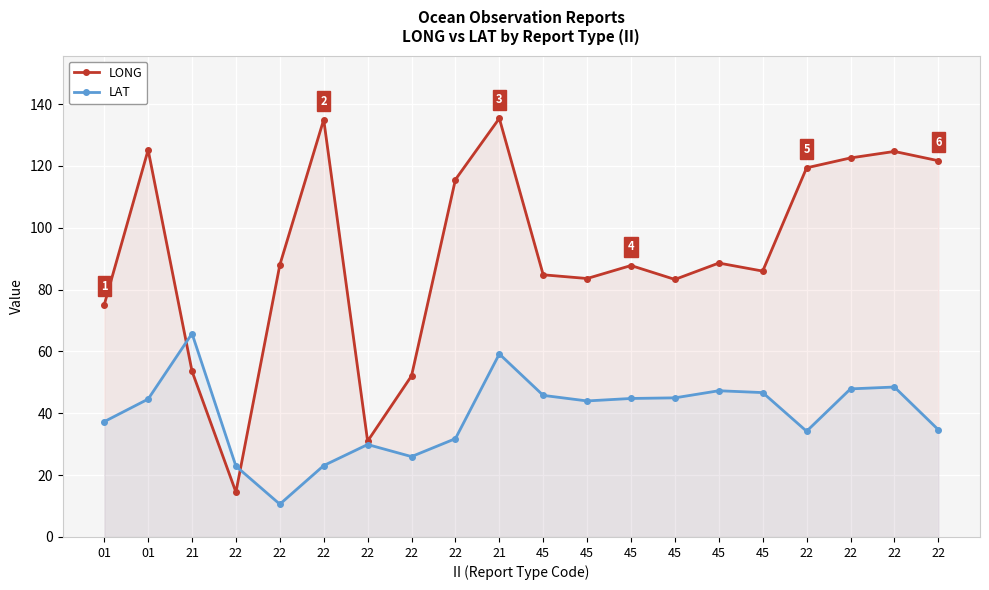

At which label does LAT reach its peak?

21